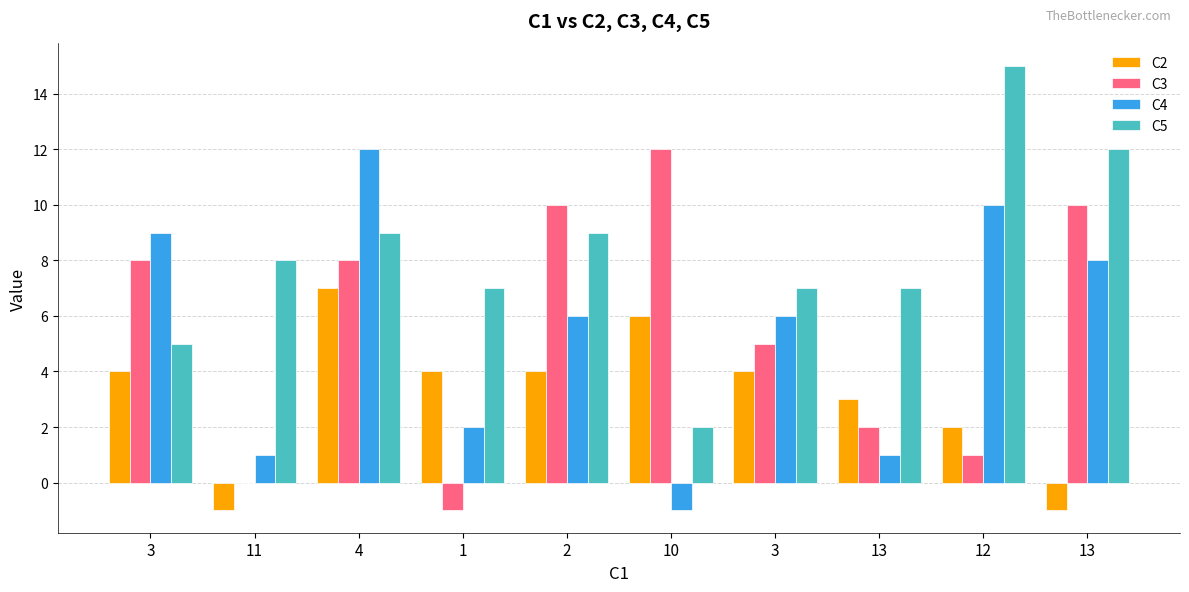

Where is C5 nearest to the value 8?

11